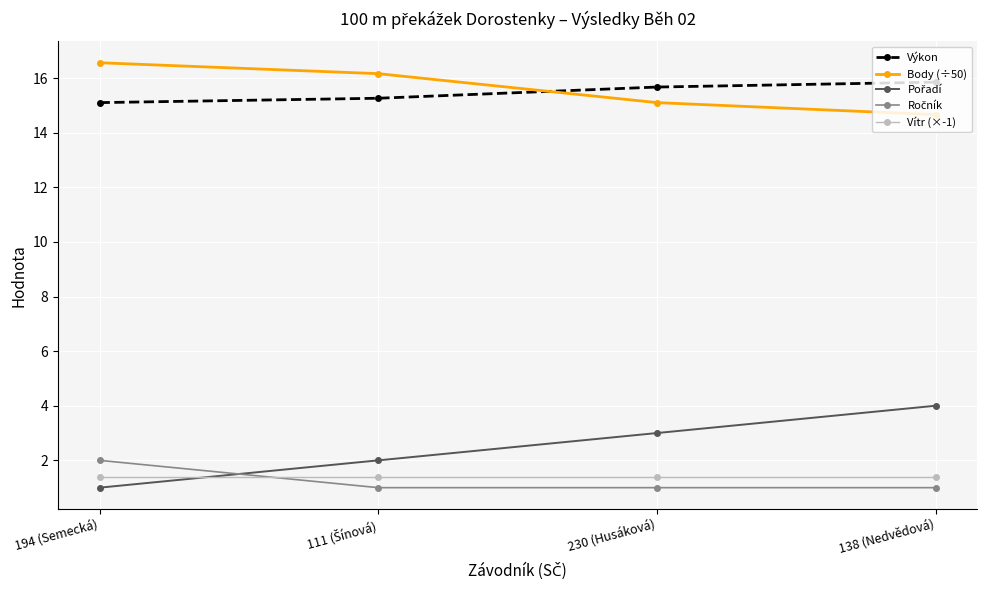

At which label is Body (÷50) closest to 15?

230 (Husáková)